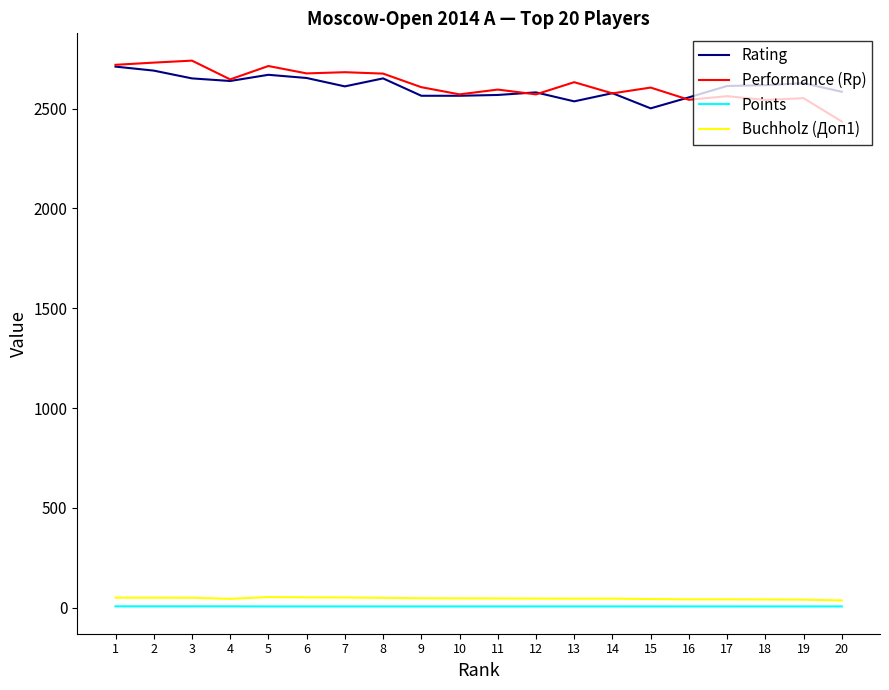

Is the value of Rating at 8 greater than the value of Performance (Rp) at 5?

No